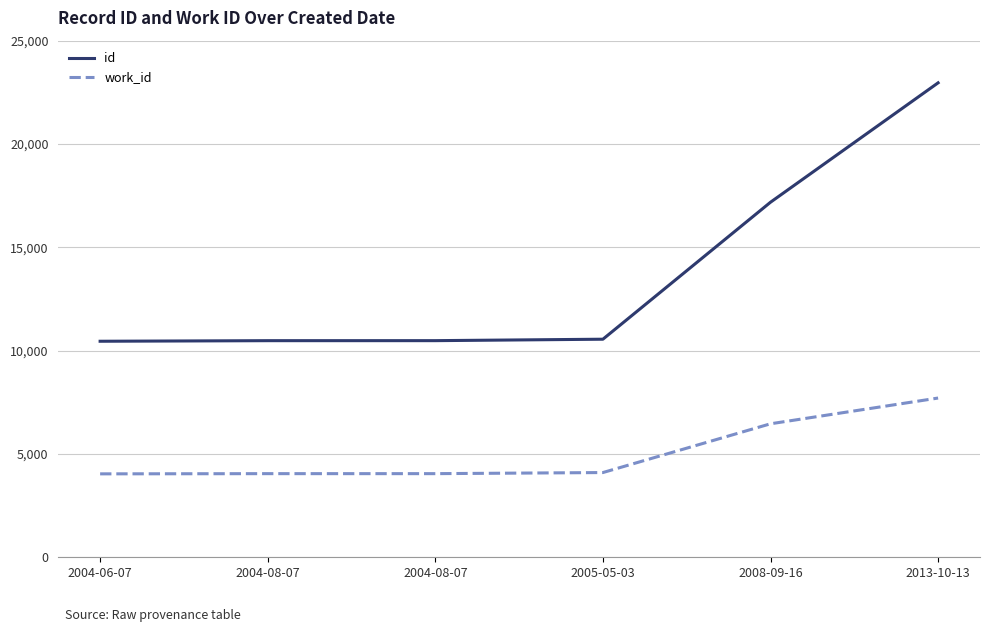

At which label does id reach its minimum?

2004-06-07